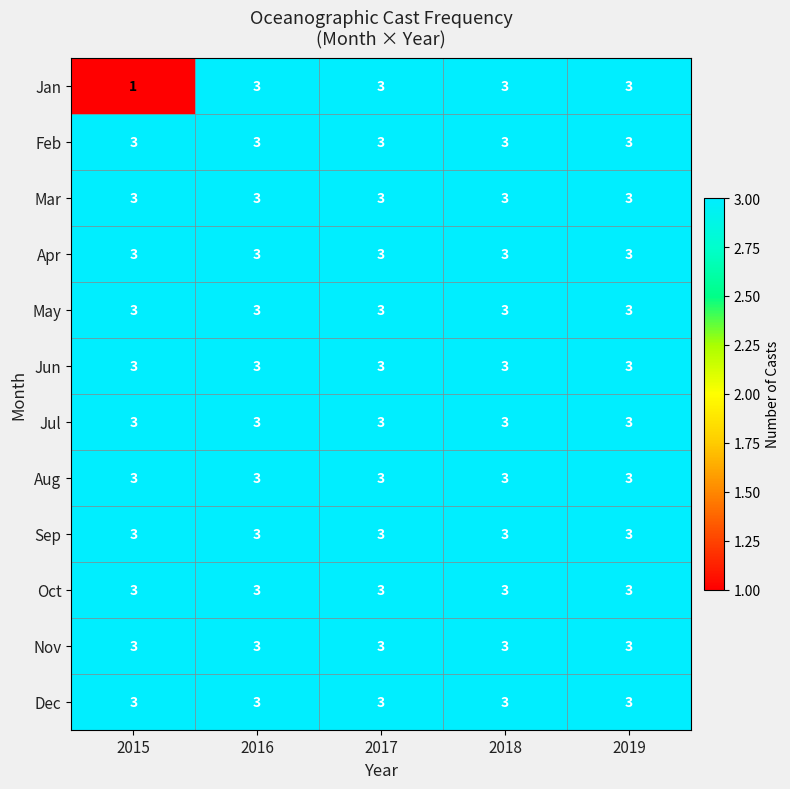

At how many categories does at least one series exceed 1?

5